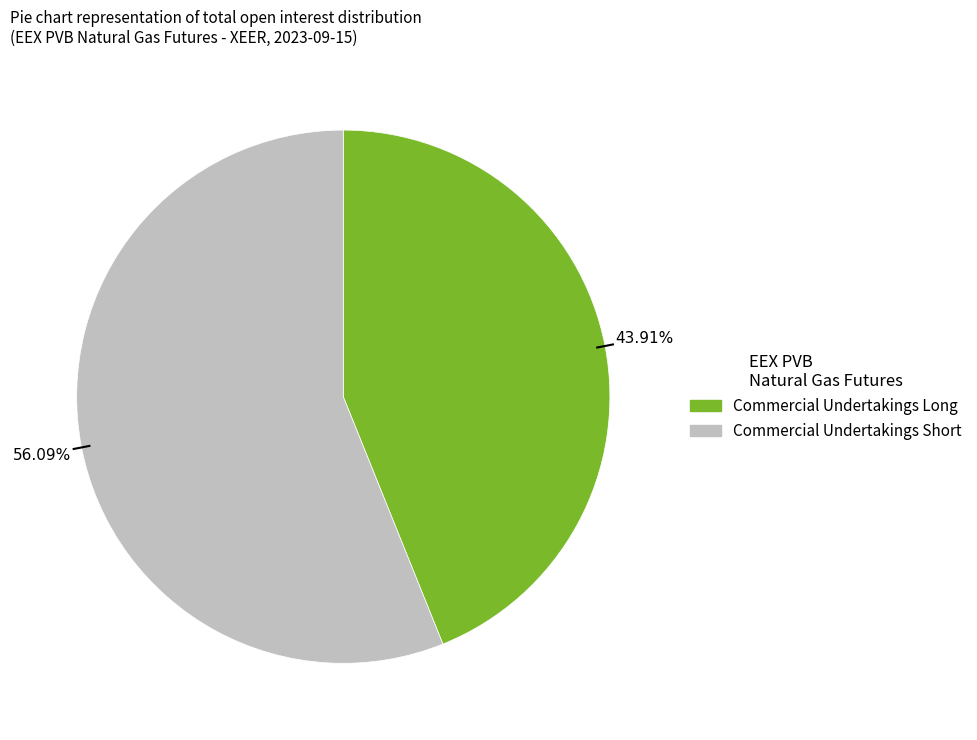

Does any single category account for the majority?

Yes